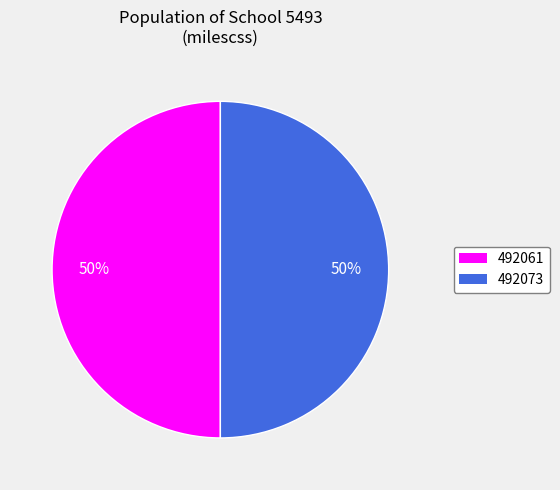

Is it true that 492061 is 62% of the pie?

False